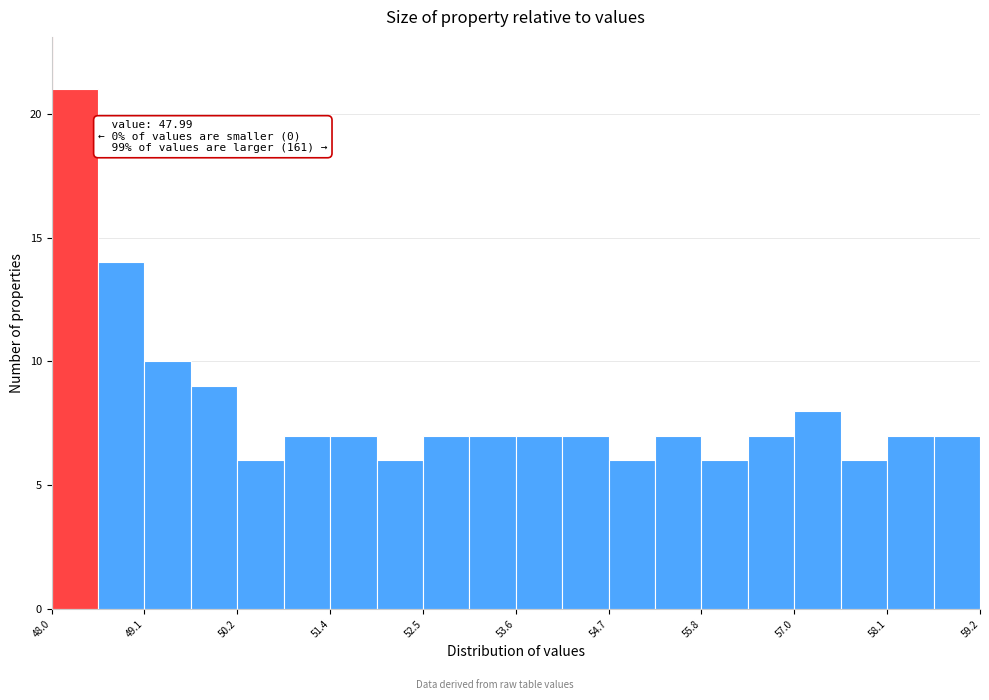

Read against the x-axis, roughly where is the centre of the tallest bar?

48.2